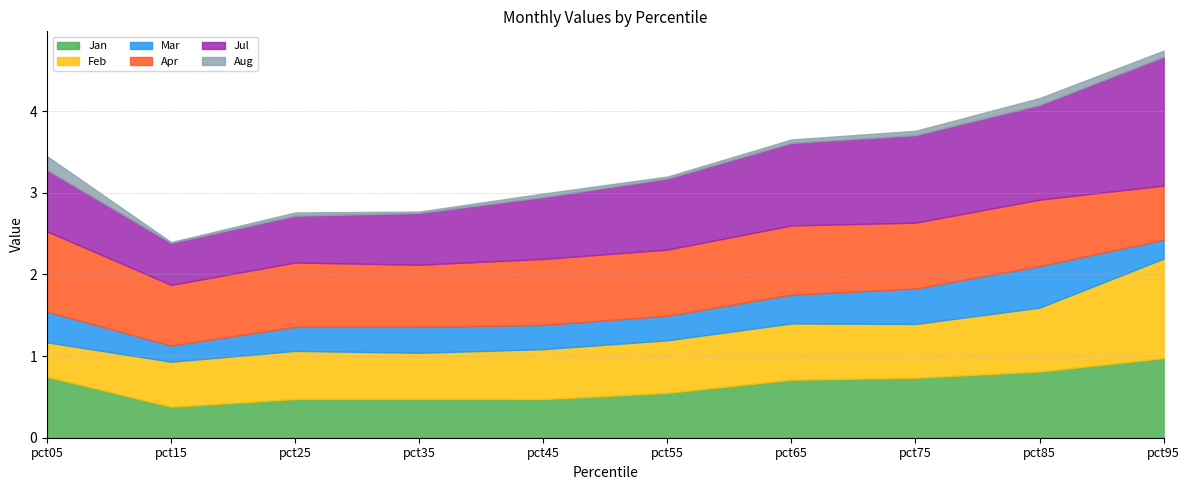

How many lines are shown in the chart?

6